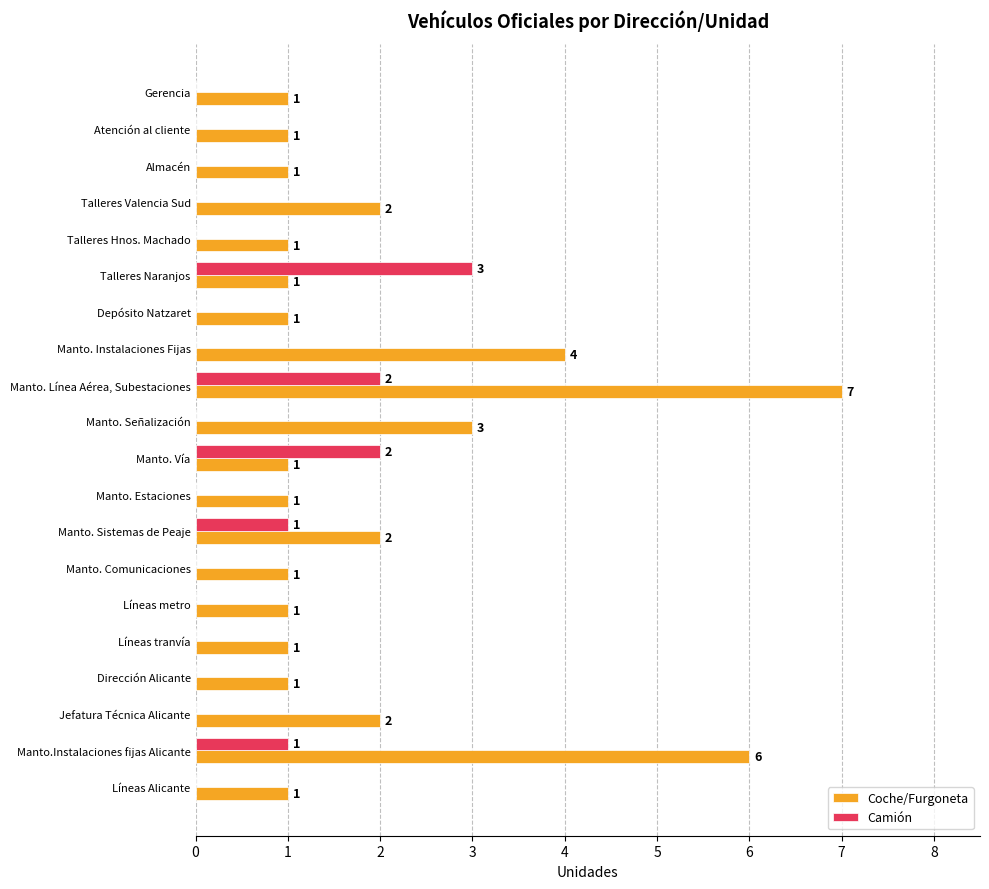

Which category has the highest value across all series?

Manto. Línea Aérea, Subestaciones